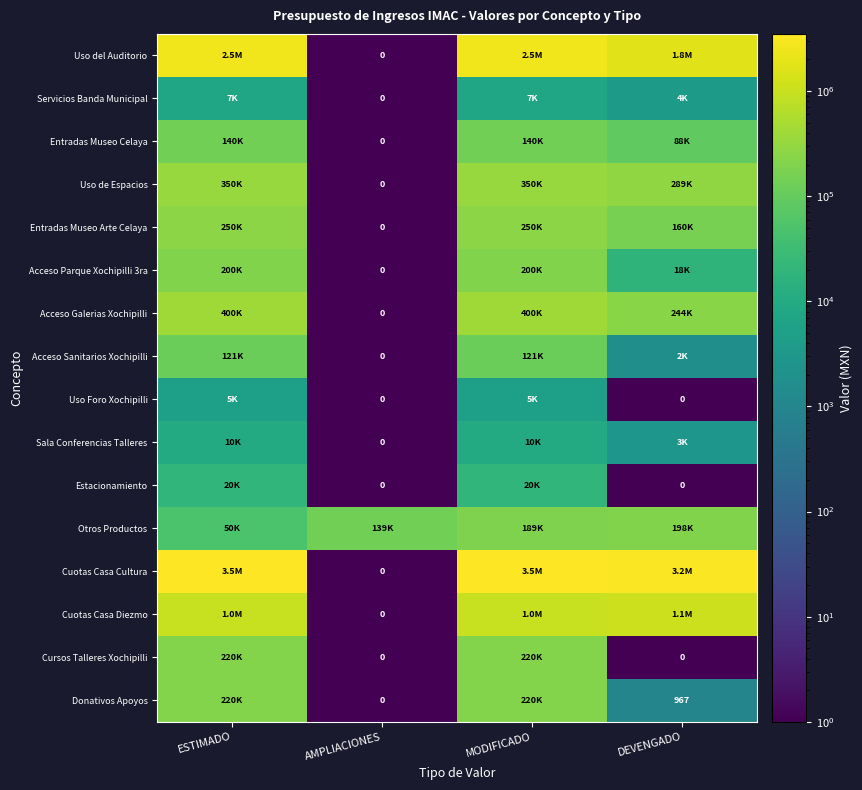

What is the total value across all series at DEVENGADO?

7201693.3